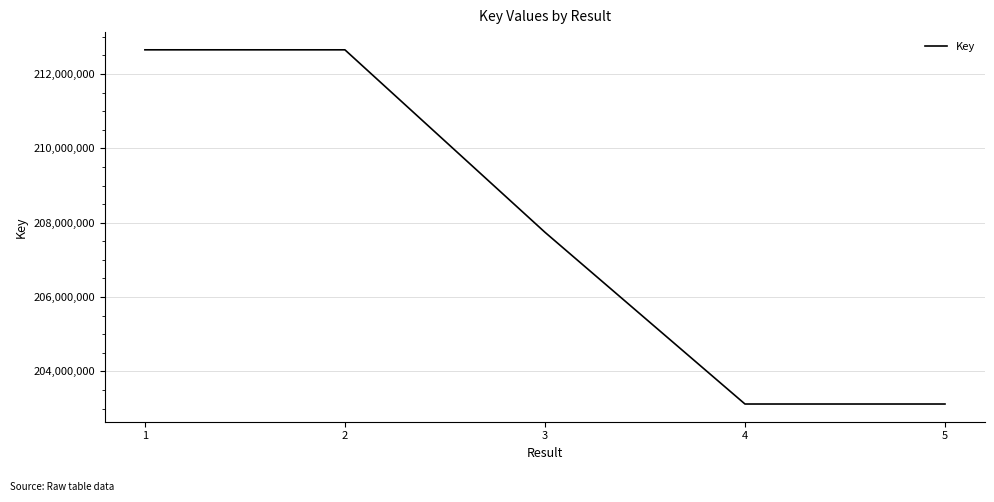

True or false: the data shows 212651736 at 2.

True